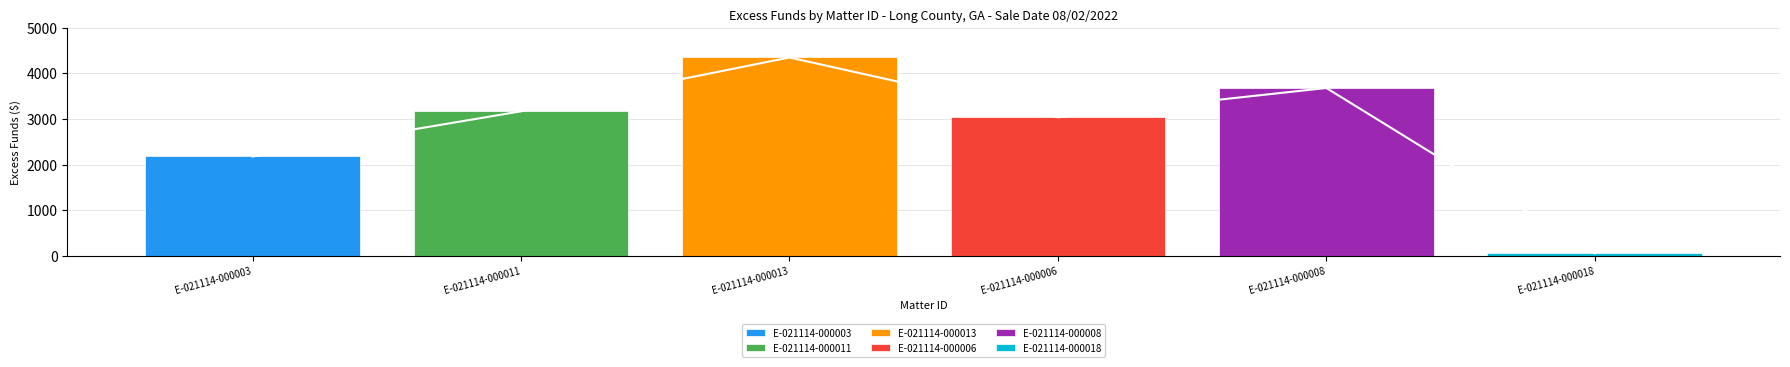

List the labels in order of value, smallest first.

E-021114-000018, E-021114-000003, E-021114-000006, E-021114-000011, E-021114-000008, E-021114-000013